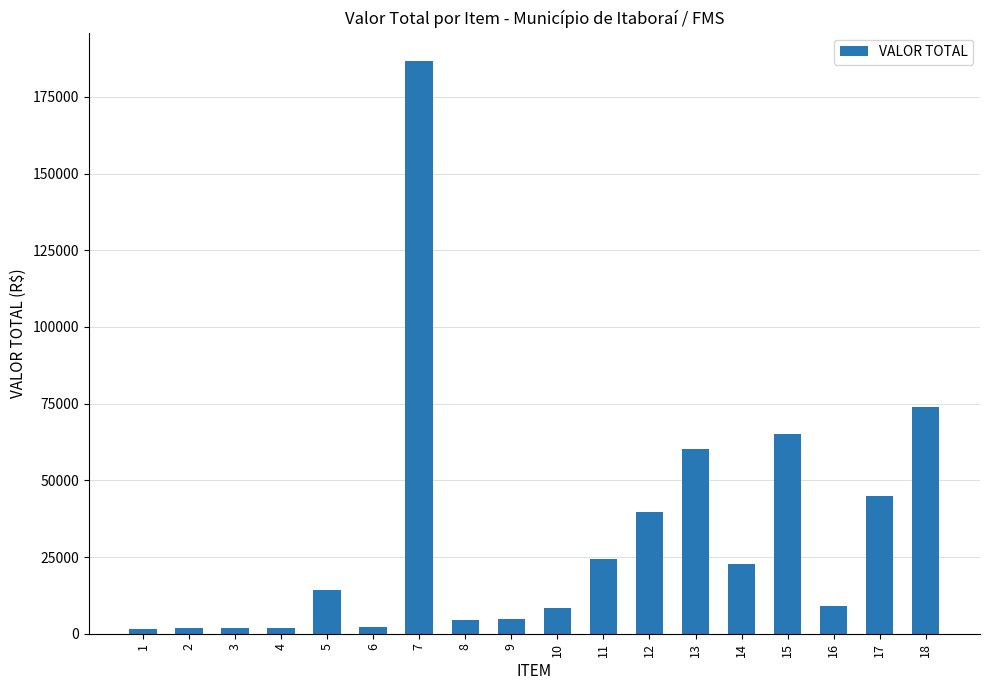

At which category does the chart reach its peak across all series?

7